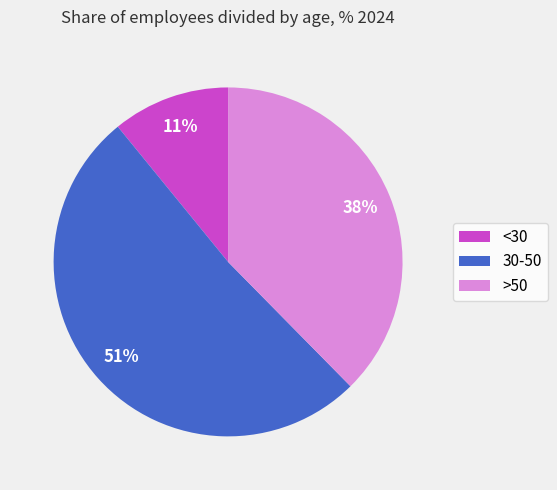

The <30 slice represents 1% of the pie. True or false?

False